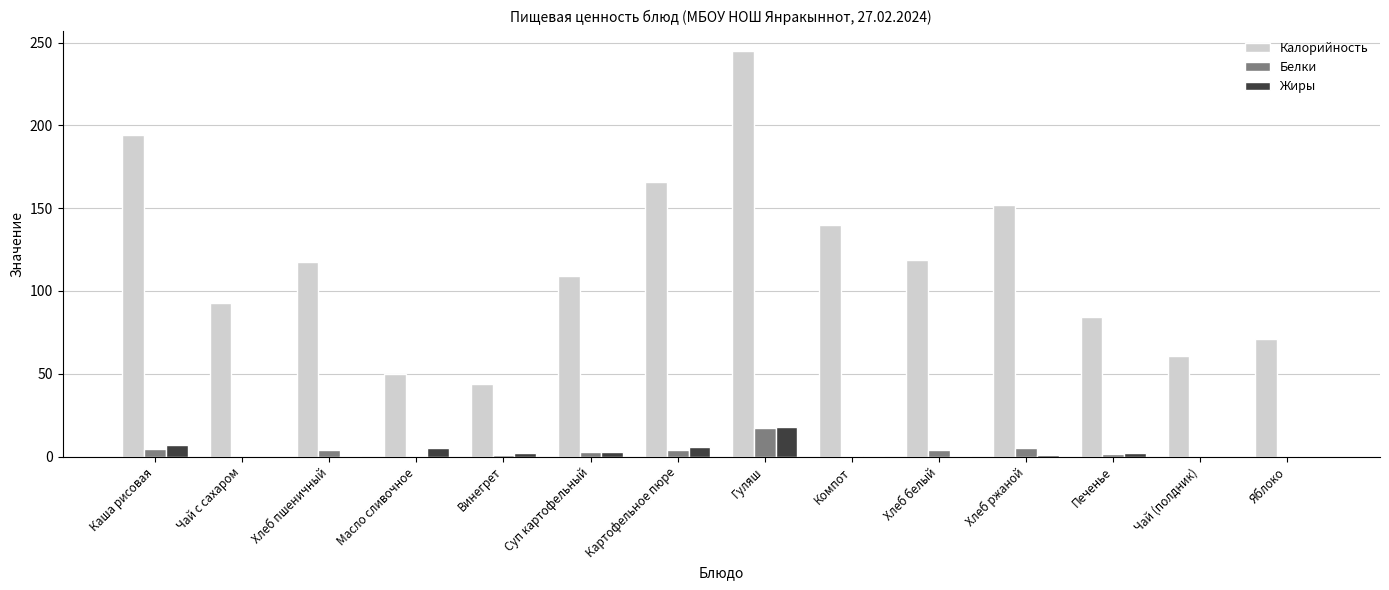

What is the total value across all series at Хлеб ржаной?

158.0